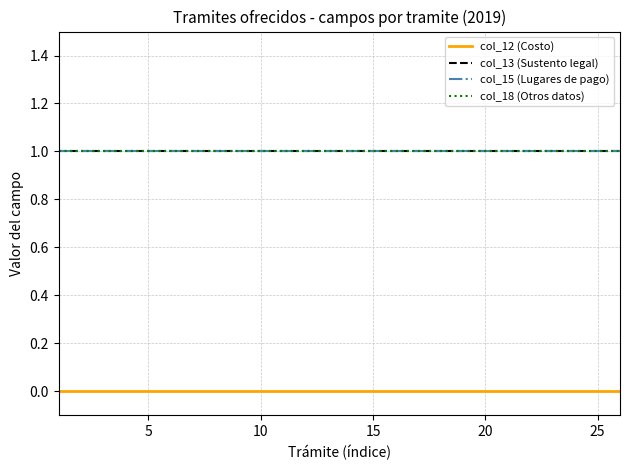

Is this an area chart (filled region under the line)?

No